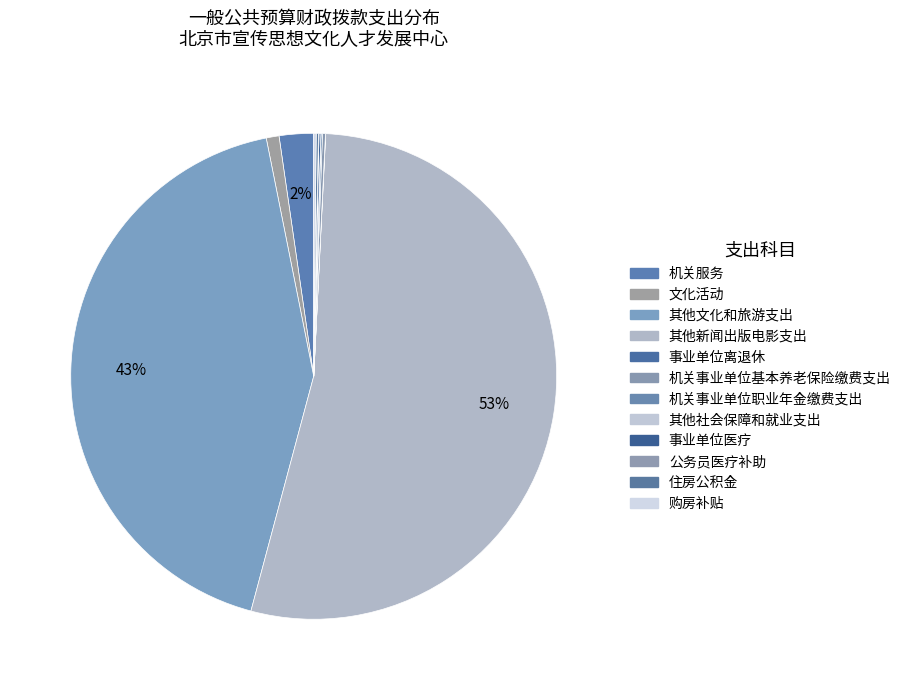

Count the number of slices in the pie.

12